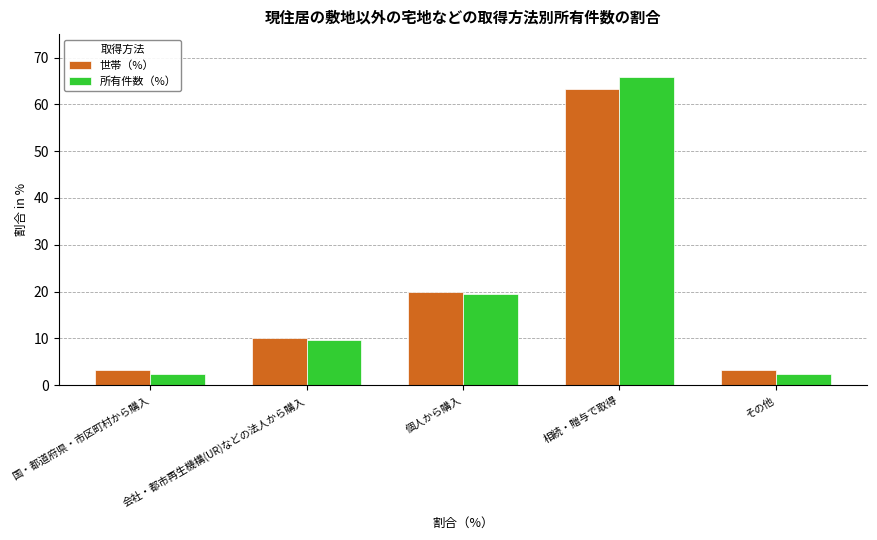

Which series changed the most between 個人から購入 and その他?

所有件数（%）